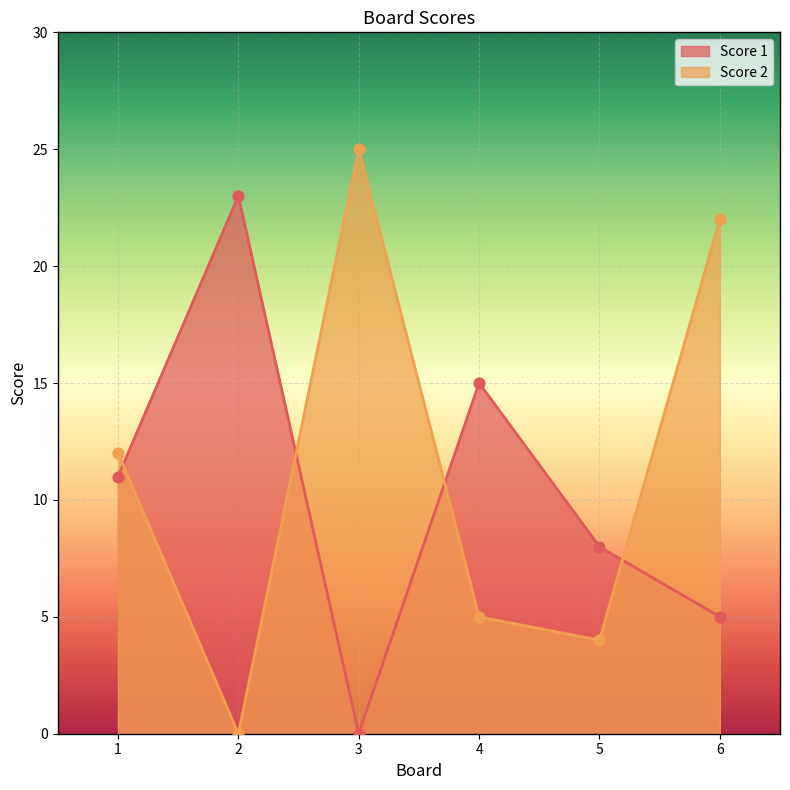

At which category is the sum across all series the highest?

6